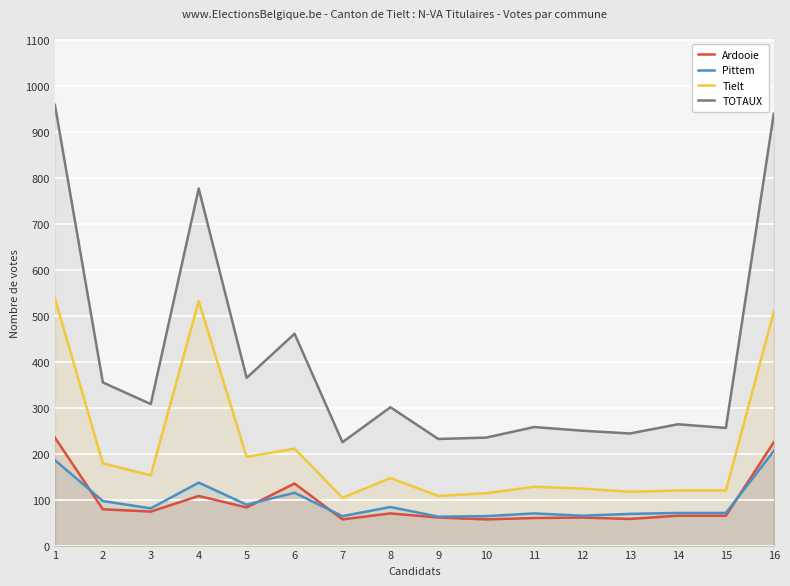

Which series changed the most between 8 and 10?

TOTAUX